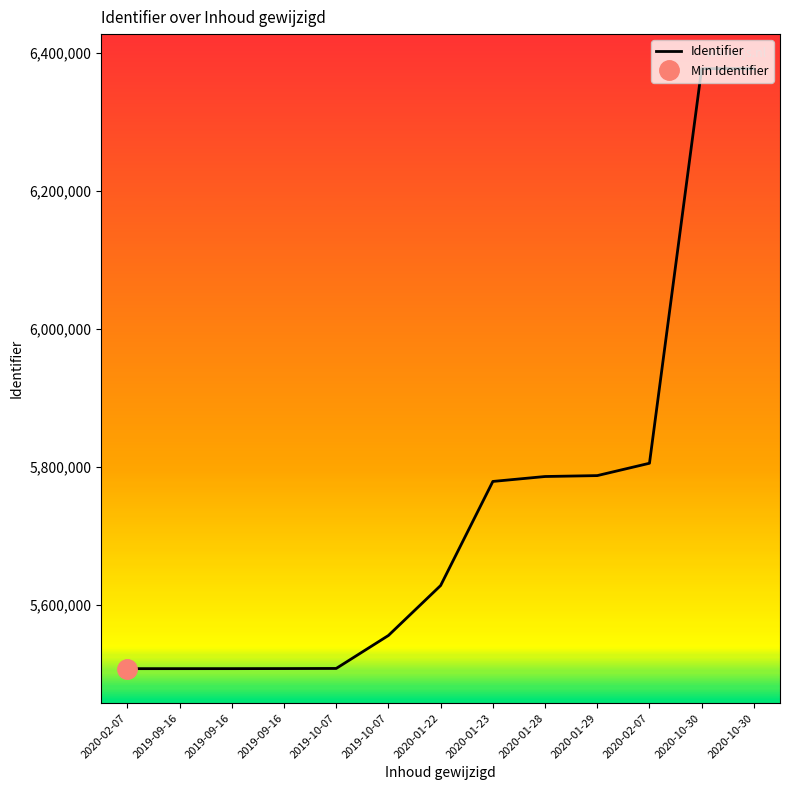

What is the label of the 4th point from the left?

2019-09-16